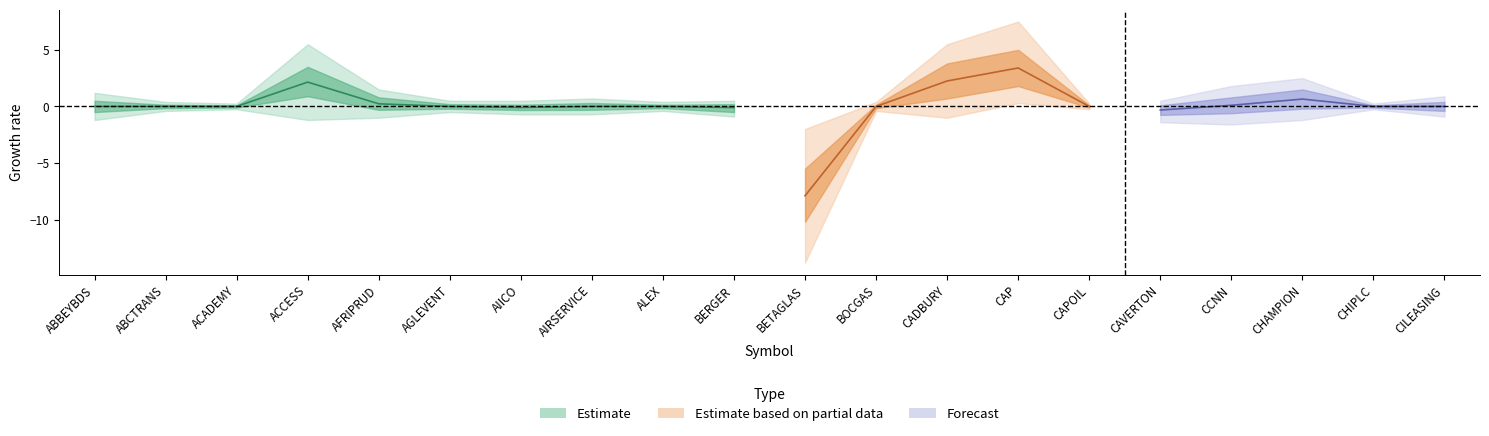

Which category has the highest value across all series?

CAP